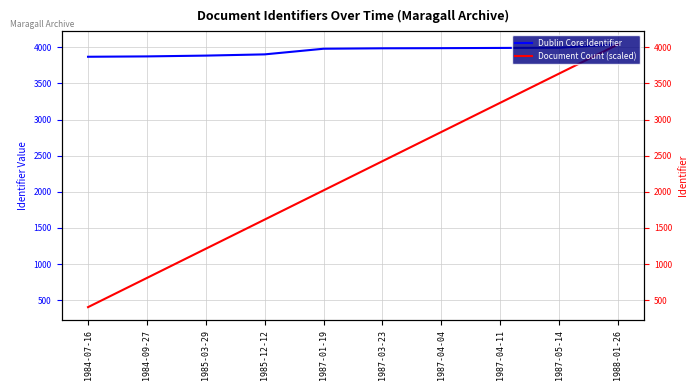

List the series in order of their overall mean, highest first.

Dublin Core:Identifier, Document Count (scaled)